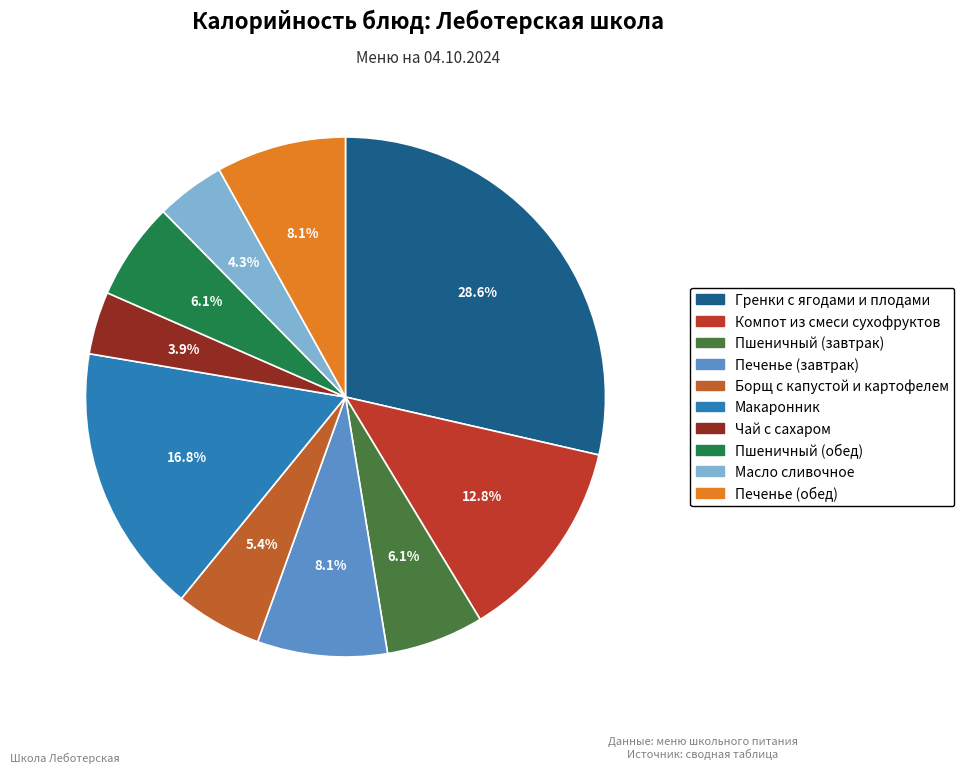

To the nearest percent, what is the combined percentage of Чай с сахаром and Макаронник?

21%